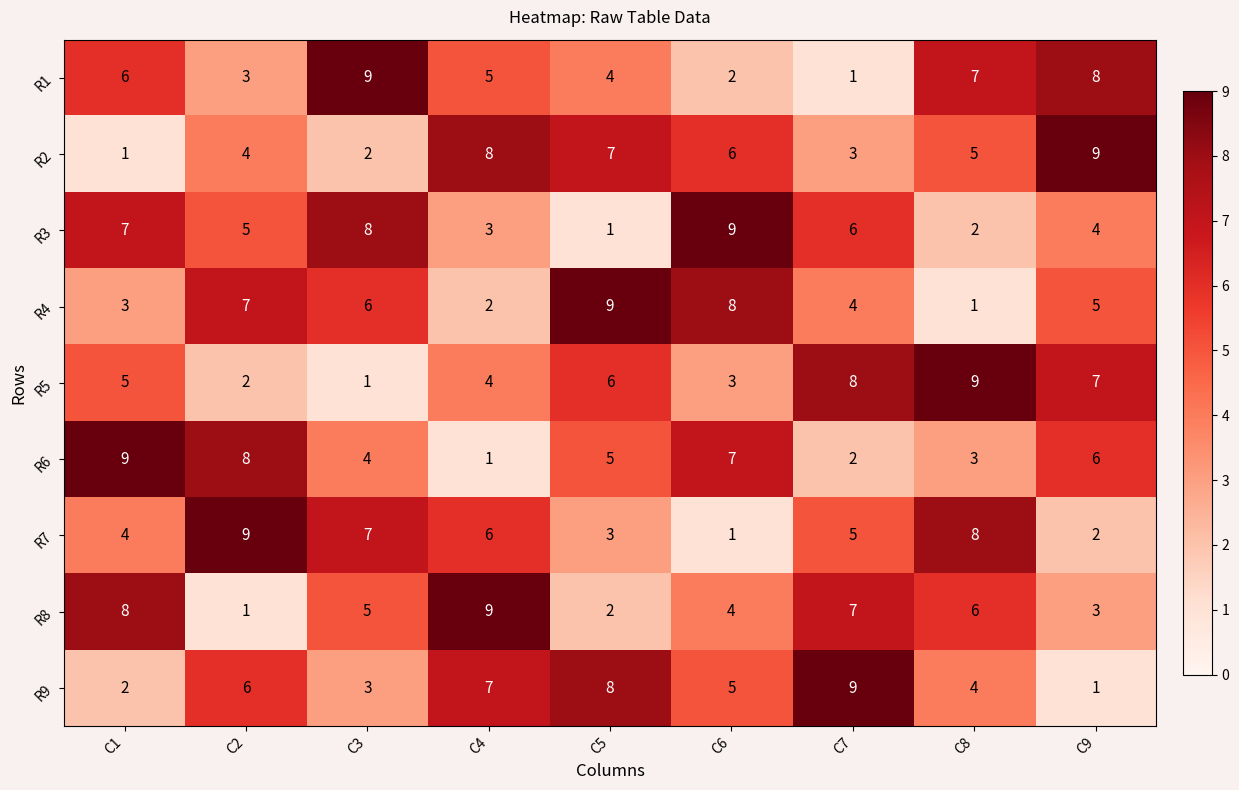

What is the greatest value displayed?

9